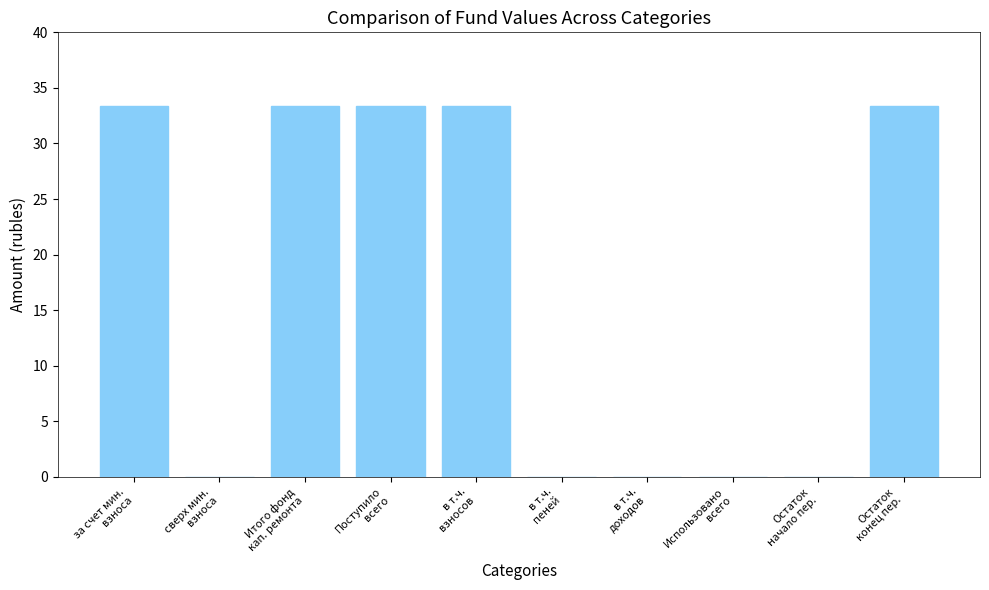

What is the maximum value shown in the chart?

33.4